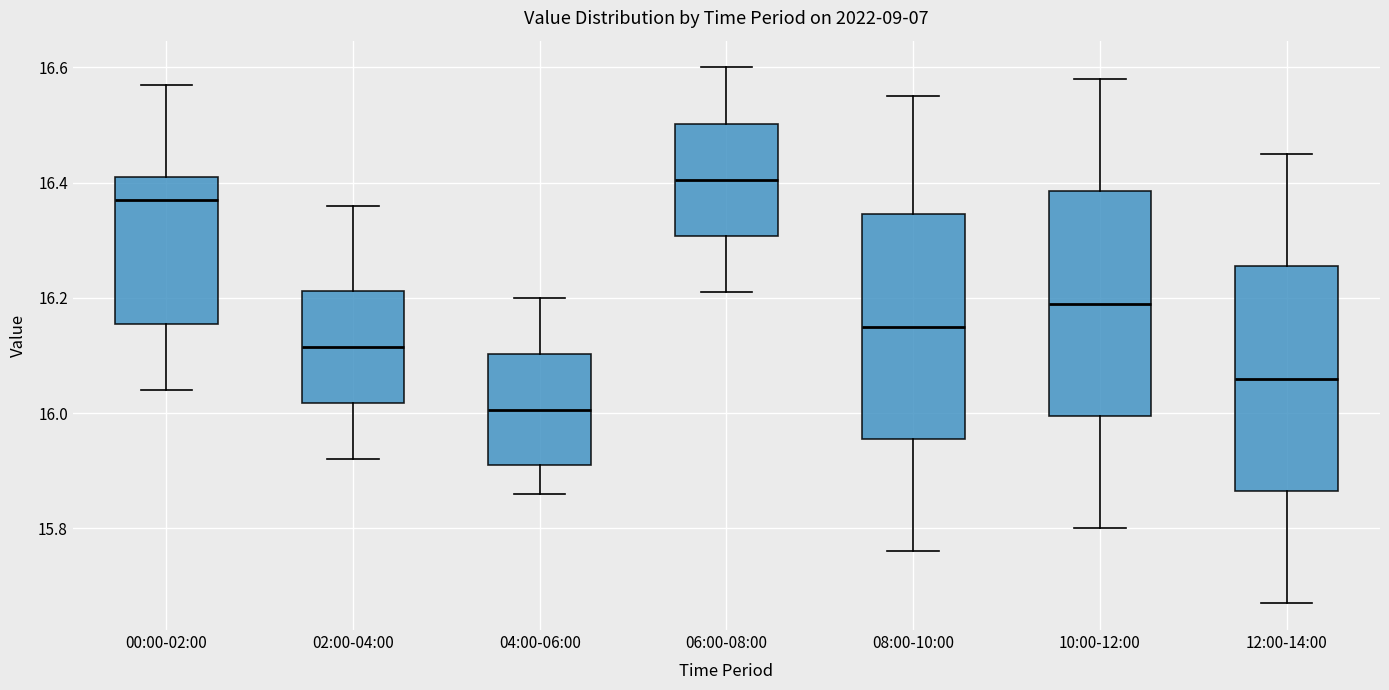

Reading left to right, read every box against the y-axis: the position of its median line, the range the box covers, and the ends of its whiskers. The values are not printed on the chart, so give them approximately, as read against the axis.

00:00-02:00: median 16.38, box 16.16 to 16.42, whiskers 16.04 to 16.58
02:00-04:00: median 16.12, box 16.02 to 16.22, whiskers 15.92 to 16.36
04:00-06:00: median 16.00, box 15.92 to 16.10, whiskers 15.86 to 16.20
06:00-08:00: median 16.40, box 16.30 to 16.50, whiskers 16.22 to 16.60
08:00-10:00: median 16.16, box 15.96 to 16.34, whiskers 15.76 to 16.56
10:00-12:00: median 16.20, box 16.00 to 16.38, whiskers 15.80 to 16.58
12:00-14:00: median 16.06, box 15.86 to 16.26, whiskers 15.68 to 16.46